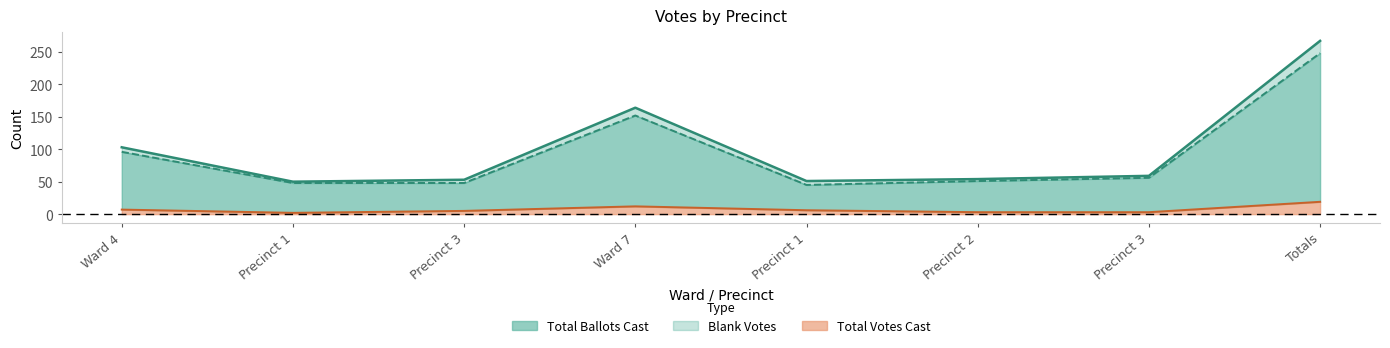

What is the greatest value displayed?

267